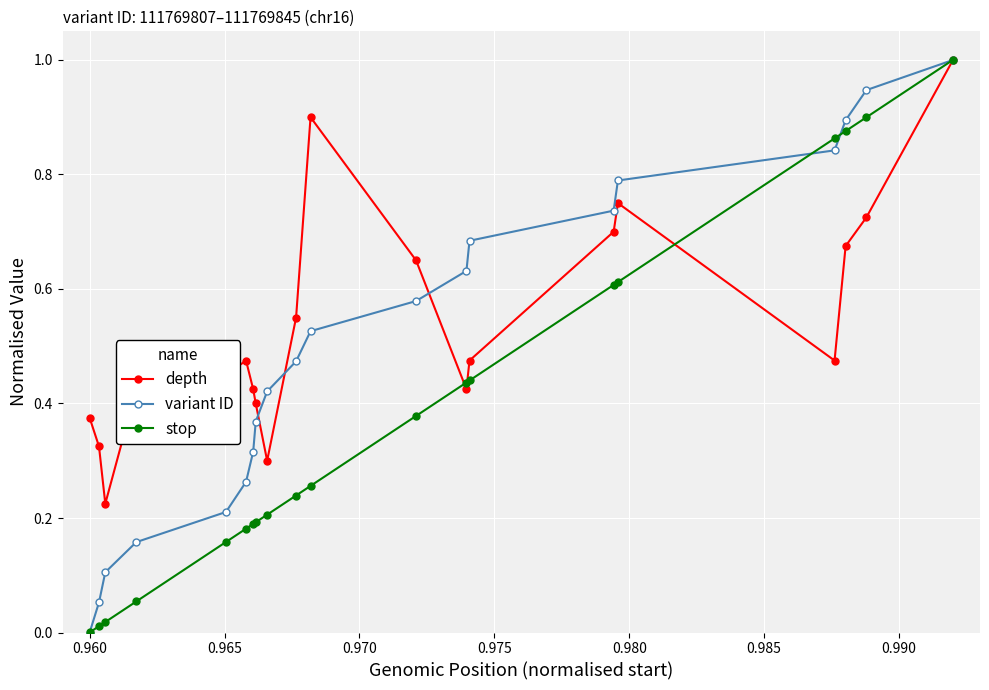

True or false: variant ID has more than 0 points higher than both neighbors.

False